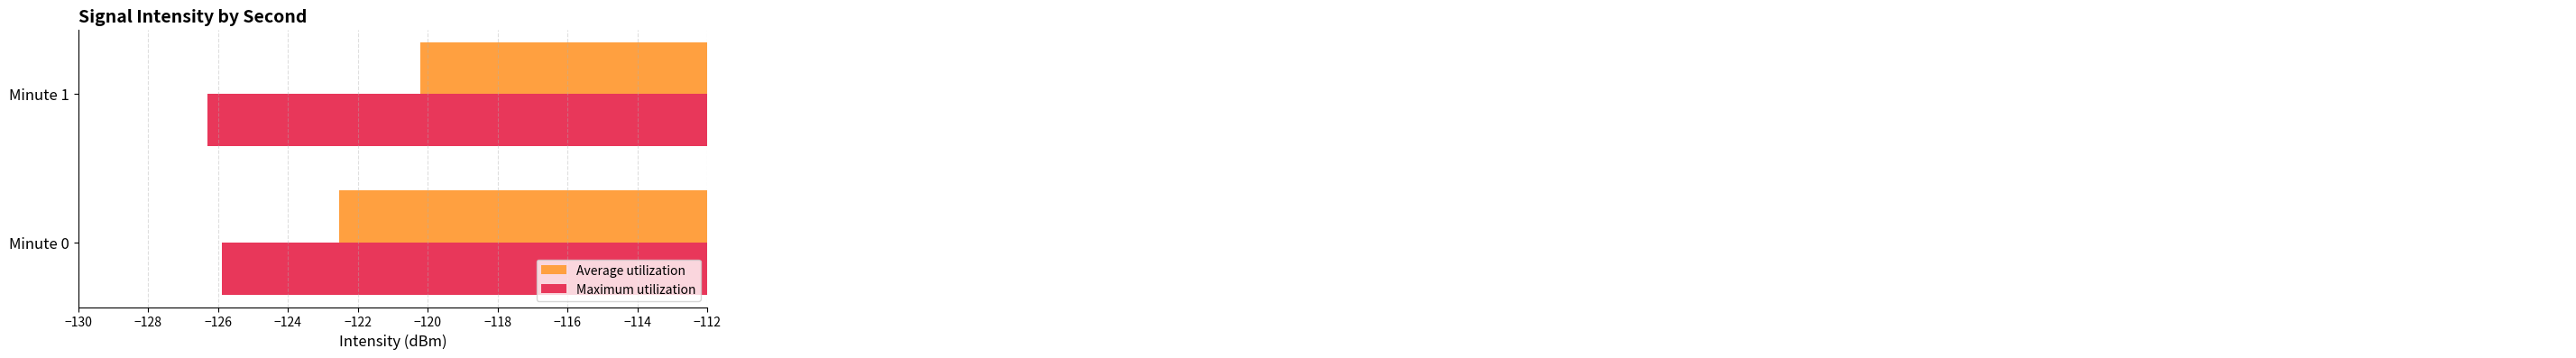

Where is Average utilization nearest to the value -121?

Minute 1